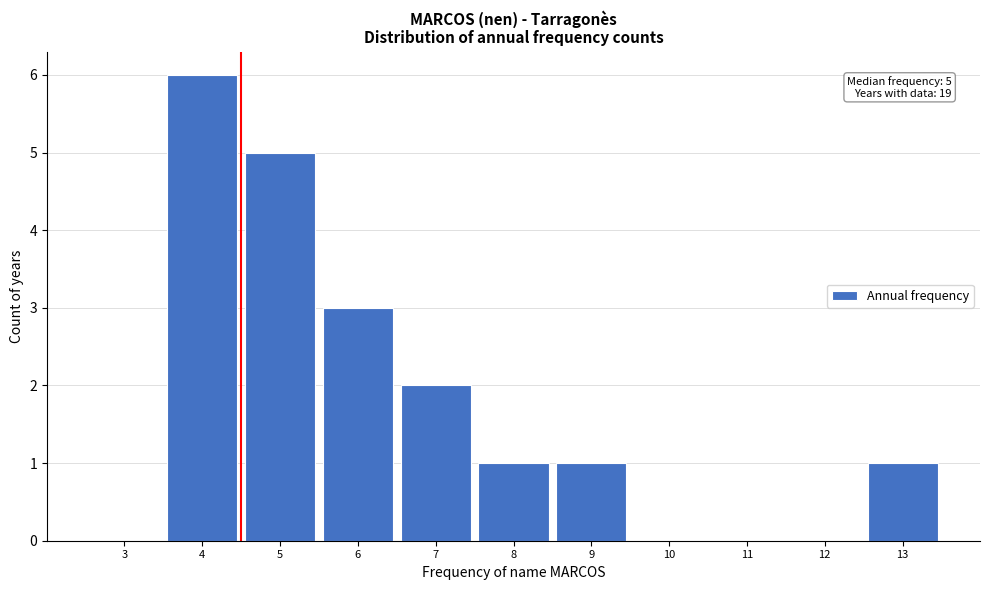

Reading left to right, what are all the values shown in this chart?

3=0	4=6	5=5	6=3	7=2	8=1	9=1	10=0	11=0	12=0	13=1